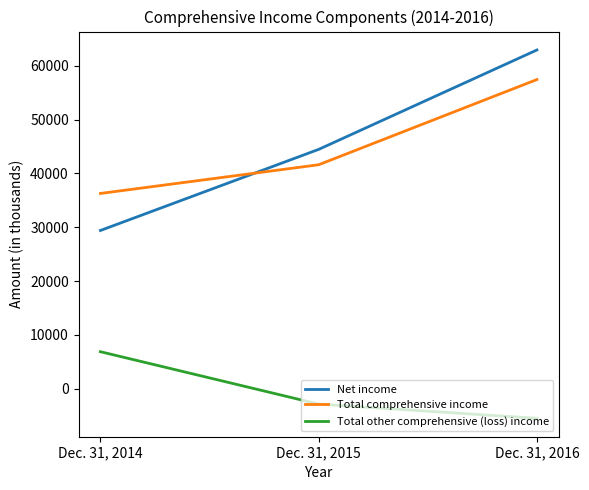

At which category is the sum across all series the highest?

Dec. 31, 2016